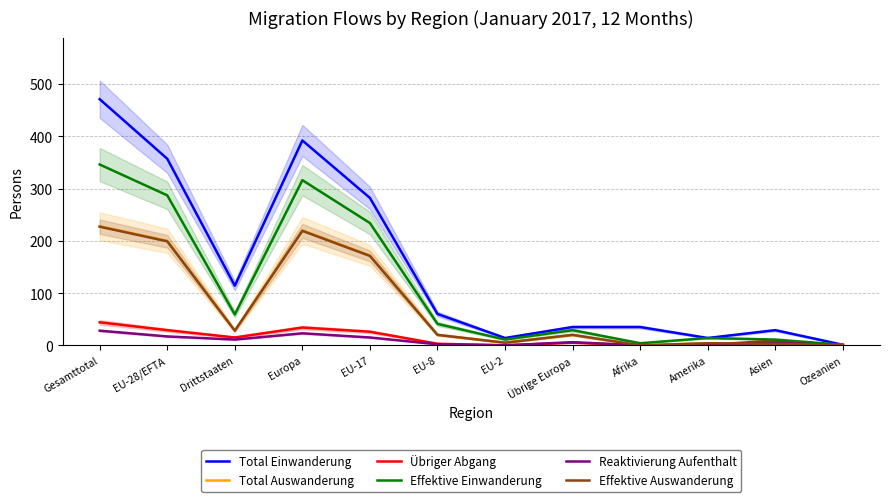

At which category is the sum across all series the highest?

Gesamttotal